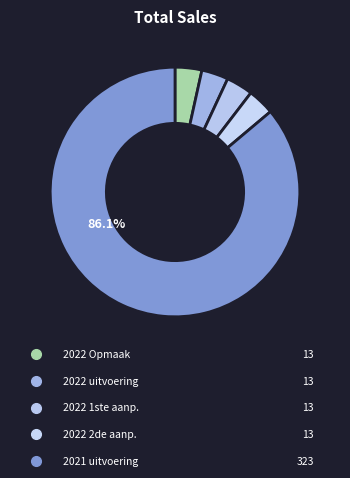

Which category accounts for the majority?

2021 uitvoering